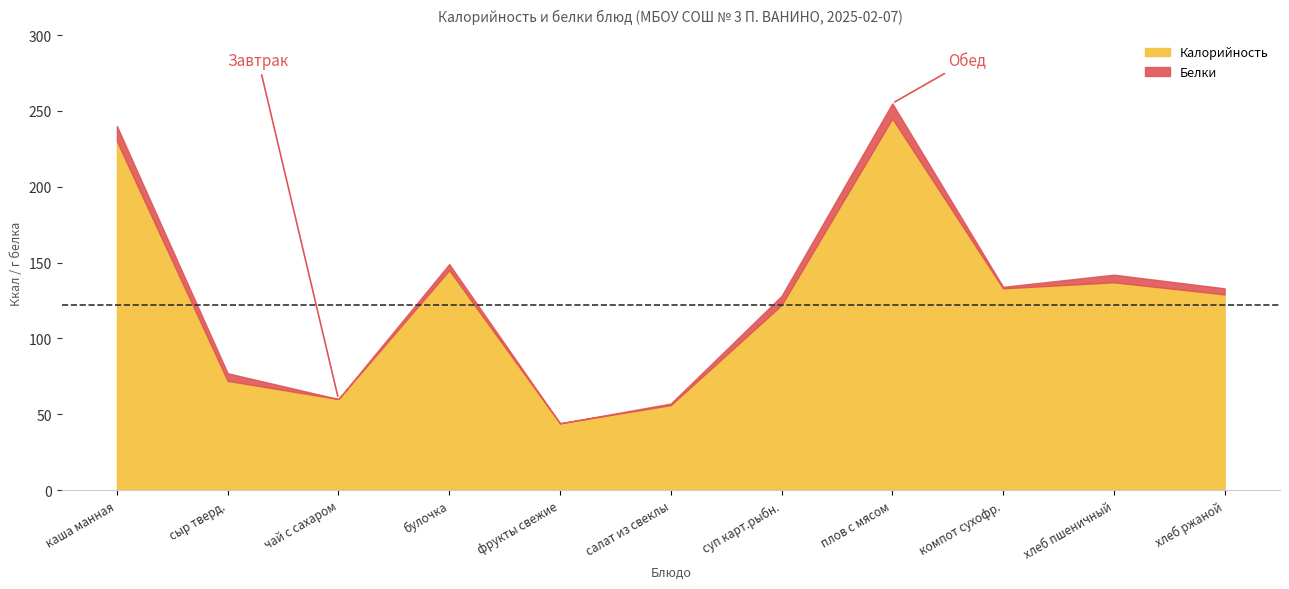

How many data points in Белки are less than 4?

4